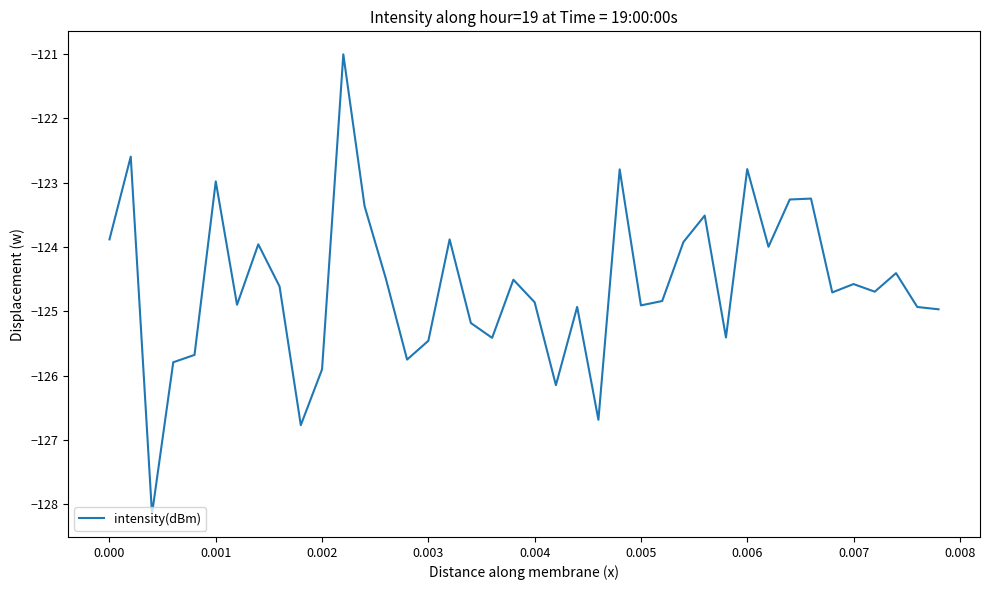

What is the difference between the maximum and minimum values?

7.1